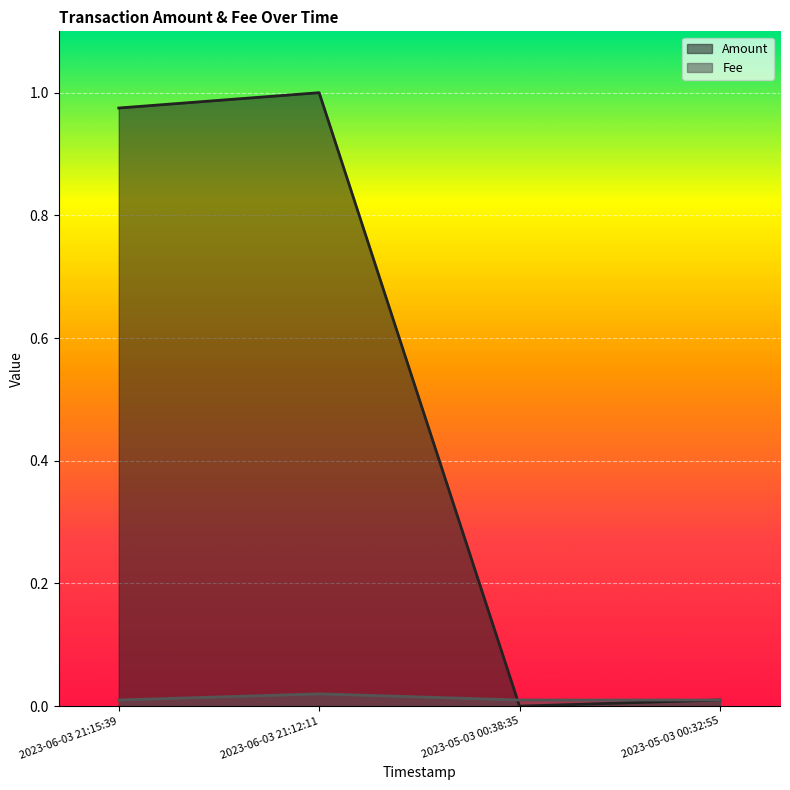

Does the chart display data point markers on the line(s)?

No